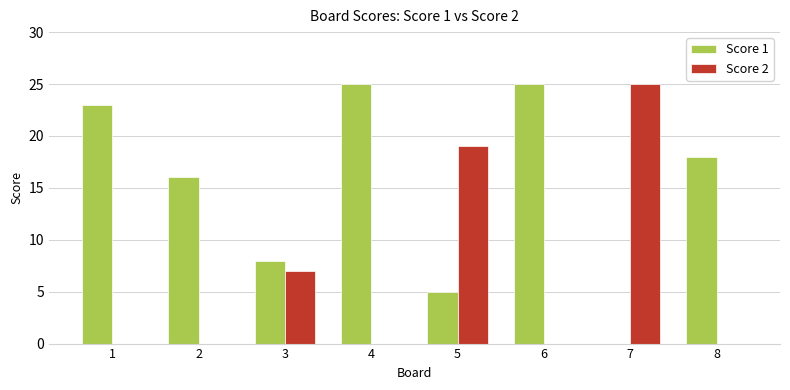

True or false: Score 2 has a value of 0 at 4.

True